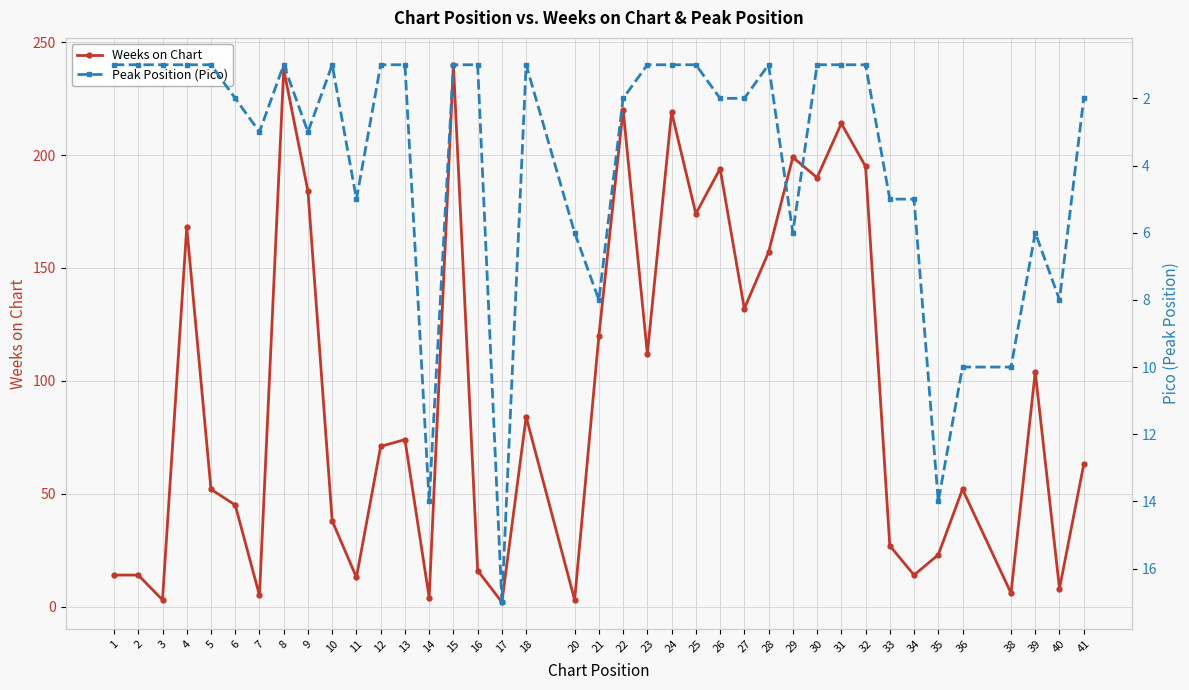

At which category does Weeks on Chart reach its first local valley?

3